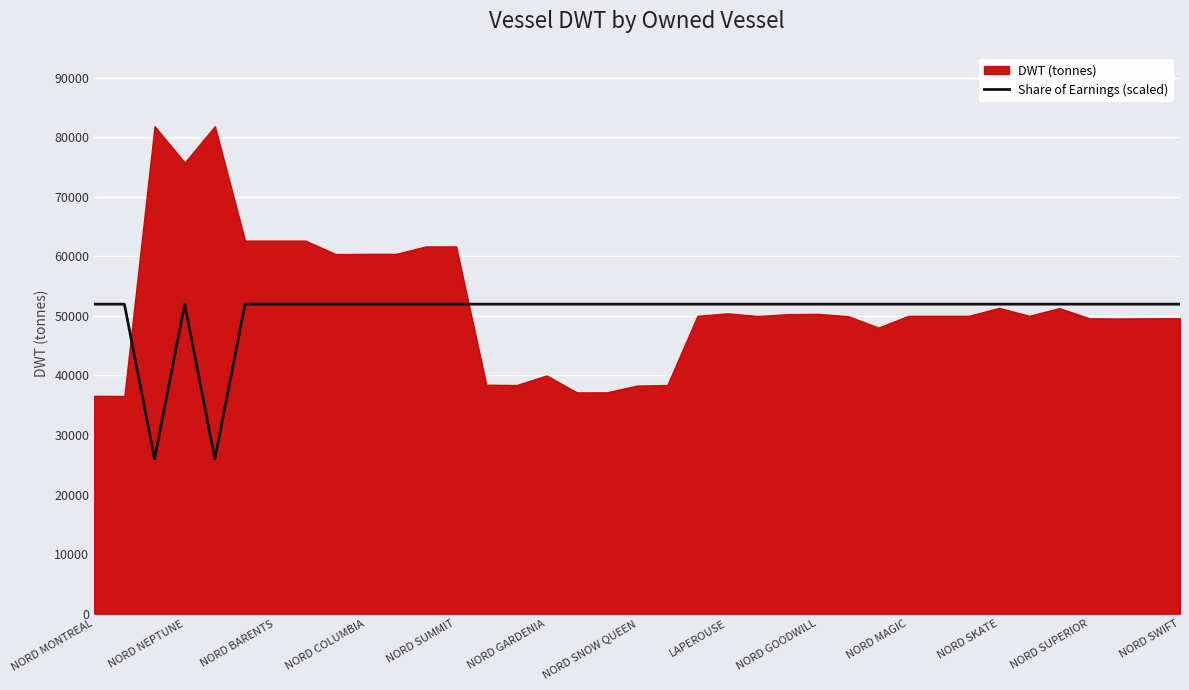

Which category has the highest value across all series?

NORD MONTREAL